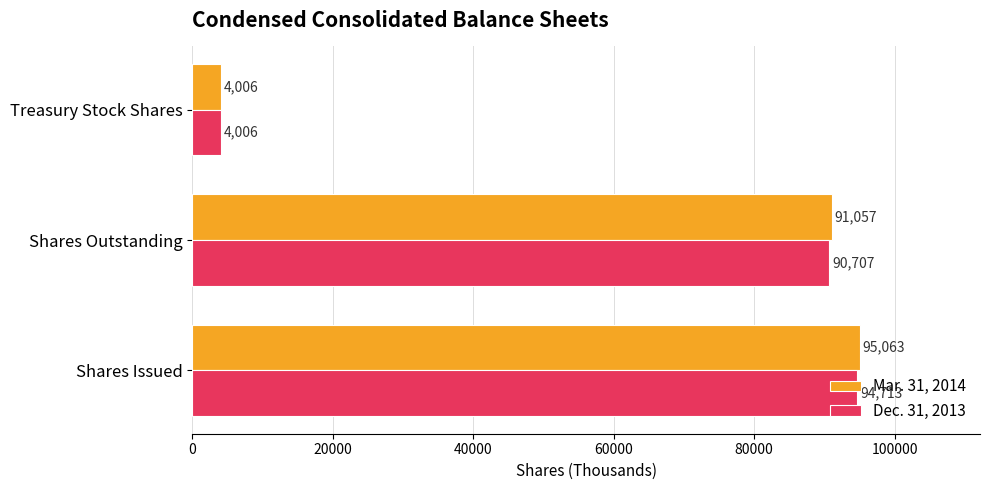

Is the value of Mar. 31, 2014 at Shares Outstanding greater than the value of Dec. 31, 2013 at Shares Outstanding?

Yes